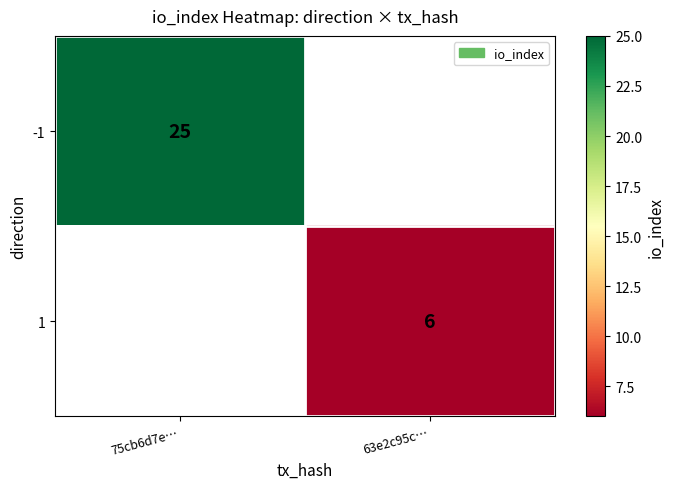

True or false: 1 has a value of 10 at 63e2c95c….

False